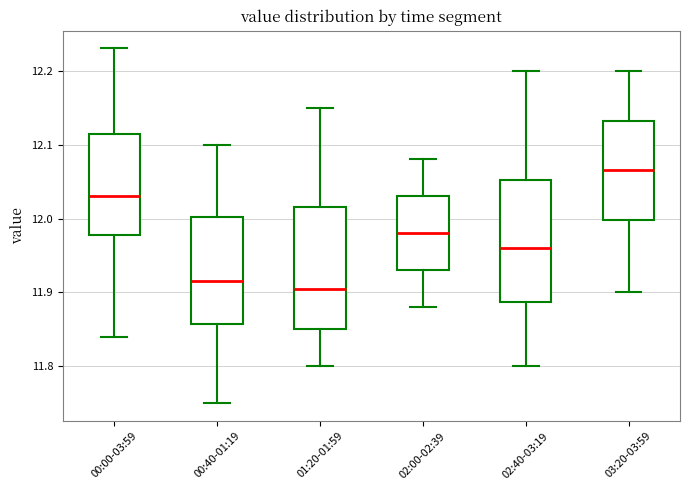

Reading left to right, transcribe this box plot: for each box, give where its median line is, the range the box spans, and where its two whiskers end, as read against the y-axis. The values are not printed on the chart, so give them approximately, as read against the axis.

00:00-03:59: median 12.03, box 11.98 to 12.12, whiskers 11.84 to 12.23
00:40-01:19: median 11.92, box 11.86 to 12.00, whiskers 11.75 to 12.10
01:20-01:59: median 11.91, box 11.85 to 12.02, whiskers 11.80 to 12.15
02:00-02:39: median 11.98, box 11.93 to 12.03, whiskers 11.88 to 12.08
02:40-03:19: median 11.96, box 11.89 to 12.05, whiskers 11.80 to 12.20
03:20-03:59: median 12.07, box 12.00 to 12.13, whiskers 11.90 to 12.20